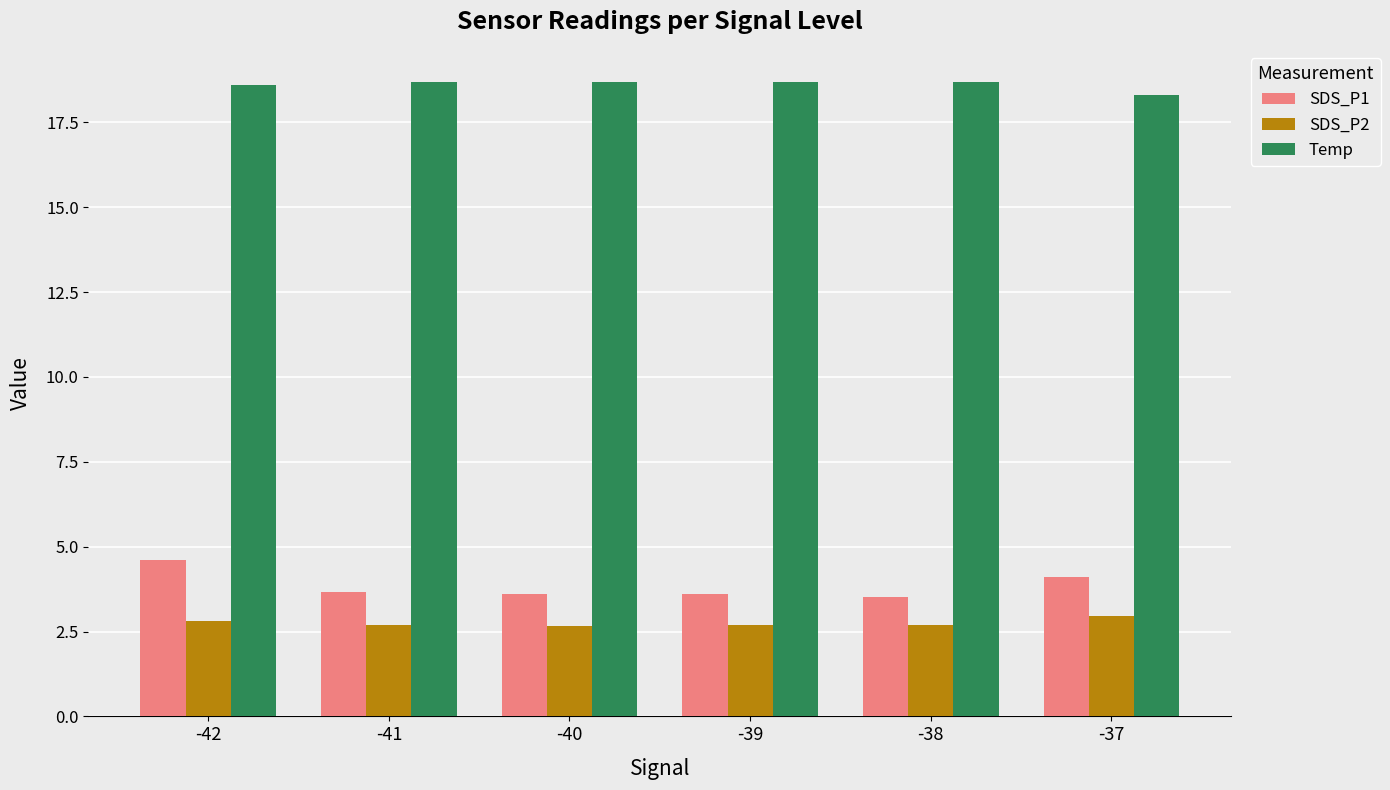

What is the smallest value displayed?

2.7